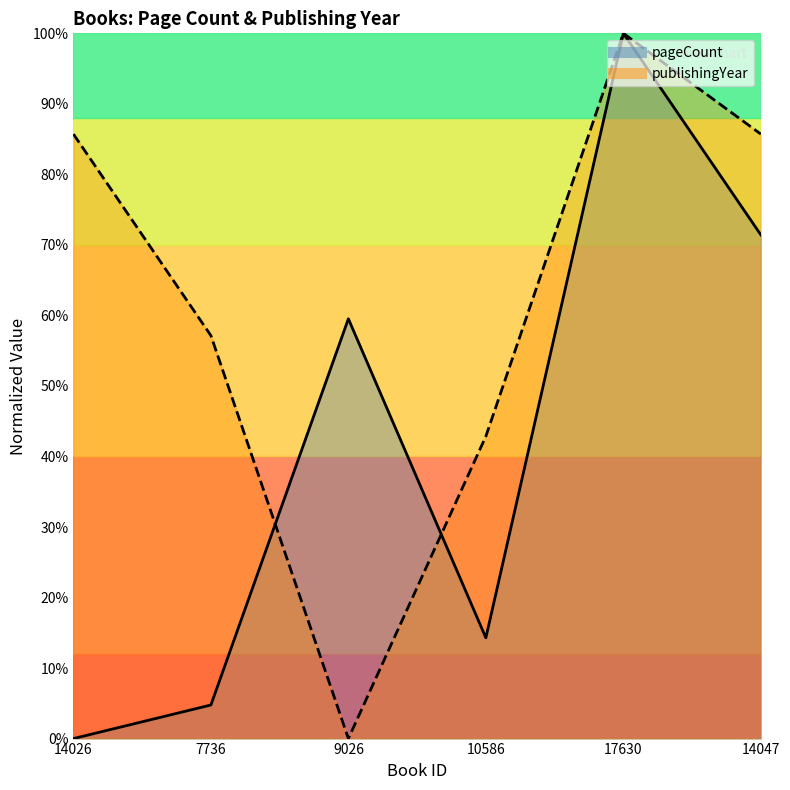

What is the total value across all series at 10586?

57.1